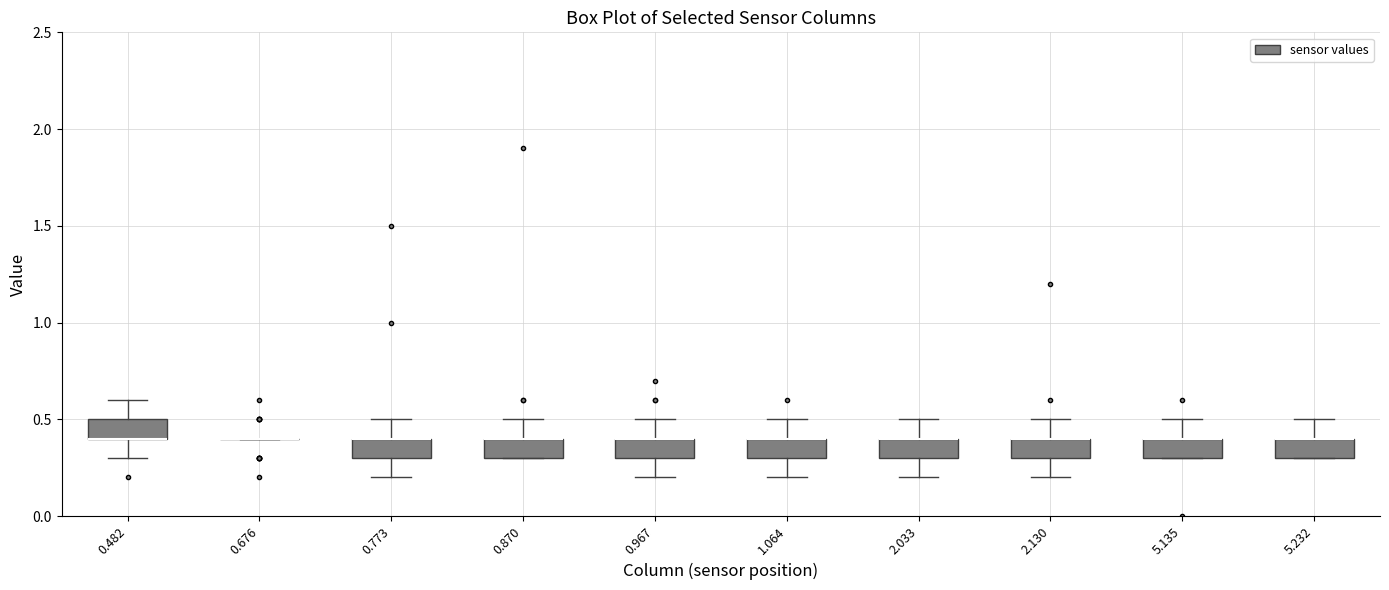

Reading left to right, transcribe this box plot: for each box, give where its median line is, the range the box spans, and where its two whiskers end, as read against the y-axis. The values are not printed on the chart, so give them approximately, as read against the axis.

0.482: median 0.4 (drawn on the box's lower edge), box 0.4 to 0.5, whiskers 0.3 to 0.6
0.676: box collapsed to a line at 0.4, whiskers 0.4 to 0.4
0.773: median 0.4 (drawn on the box's upper edge), box 0.3 to 0.4, whiskers 0.2 to 0.5
0.870: median 0.4 (drawn on the box's upper edge), box 0.3 to 0.4, whiskers 0.3 to 0.5
0.967: median 0.4 (drawn on the box's upper edge), box 0.3 to 0.4, whiskers 0.2 to 0.5
1.064: median 0.4 (drawn on the box's upper edge), box 0.3 to 0.4, whiskers 0.2 to 0.5
2.033: median 0.4 (drawn on the box's upper edge), box 0.3 to 0.4, whiskers 0.2 to 0.5
2.130: median 0.4 (drawn on the box's upper edge), box 0.3 to 0.4, whiskers 0.2 to 0.5
5.135: median 0.4 (drawn on the box's upper edge), box 0.3 to 0.4, whiskers 0.3 to 0.5
5.232: median 0.4 (drawn on the box's upper edge), box 0.3 to 0.4, whiskers 0.3 to 0.5